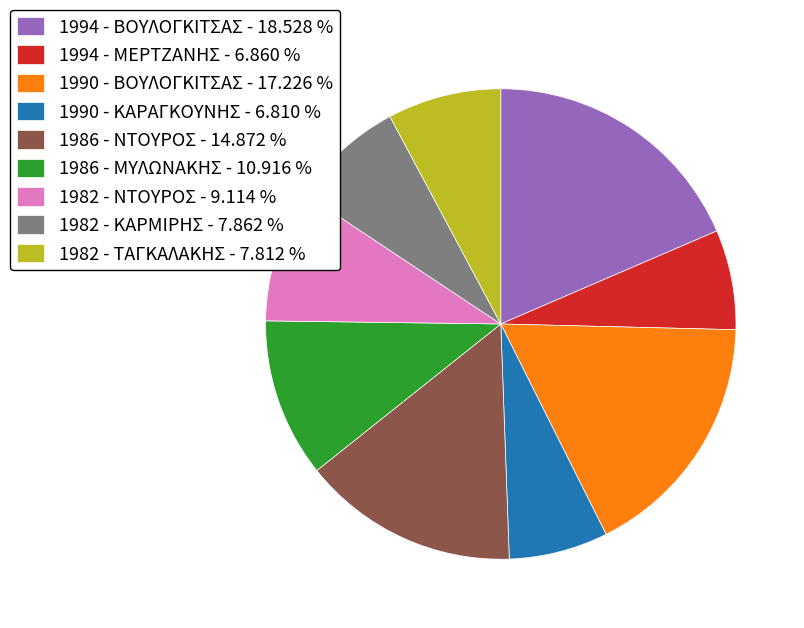

Is there any slice that represents more than half of the pie?

No